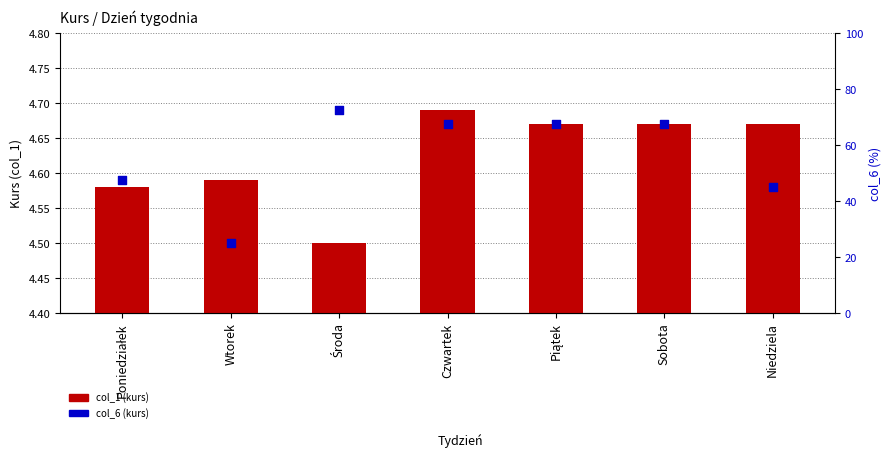

Which series has the largest total across all categories?

col_6 (rank)